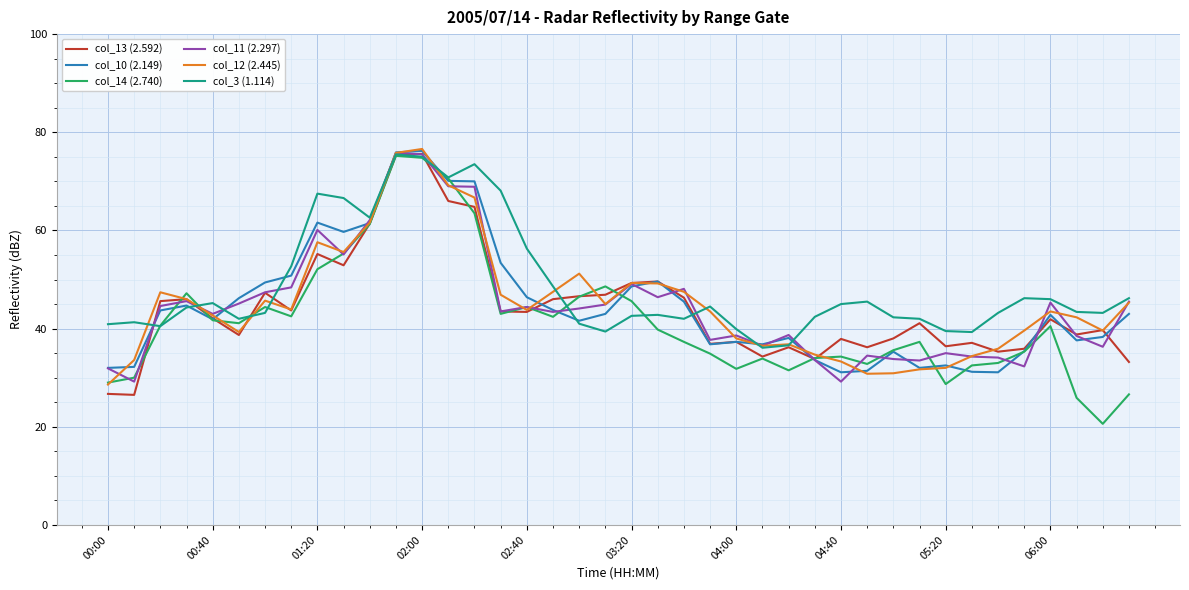

What is the greatest value displayed?

76.6